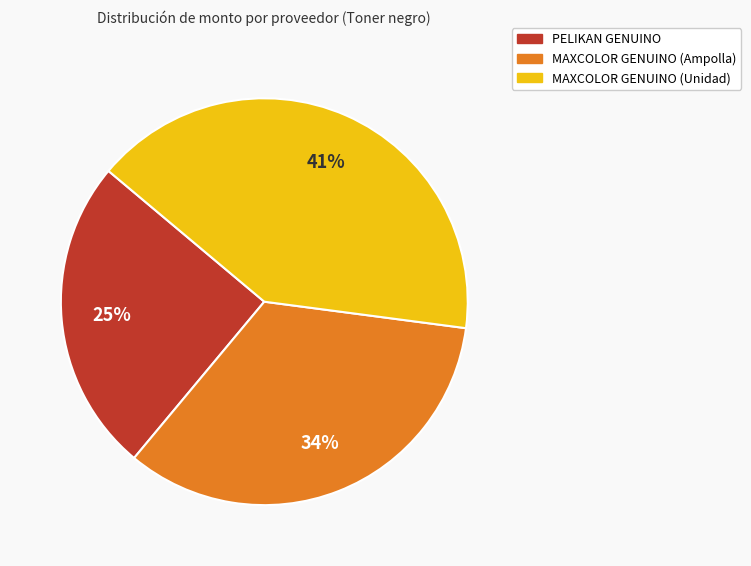

What is the largest slice in the pie chart?

MAXCOLOR GENUINO (Unidad)